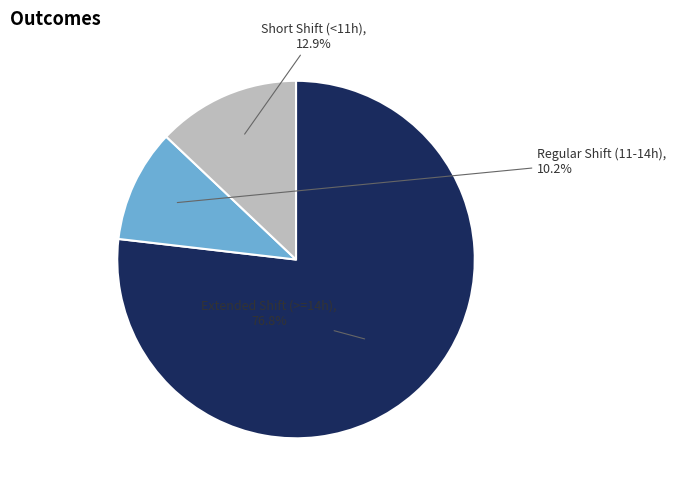

Does any single category account for the majority?

Yes